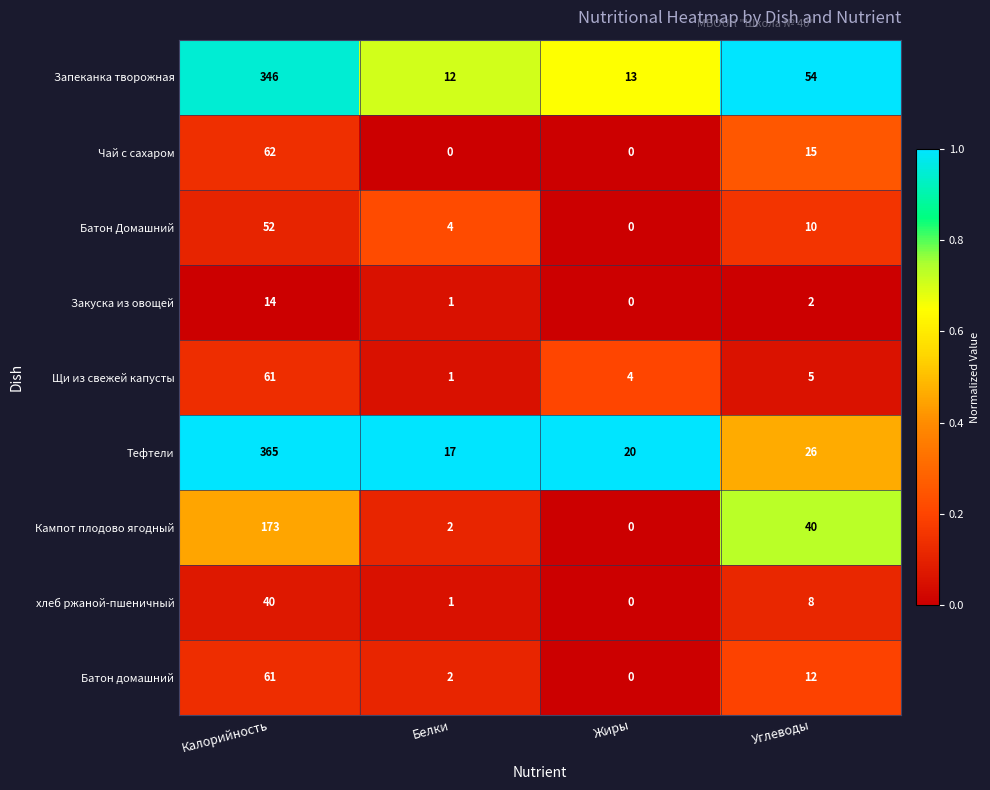

Count the Чай с сахаром values in the range 0 to 62.

4